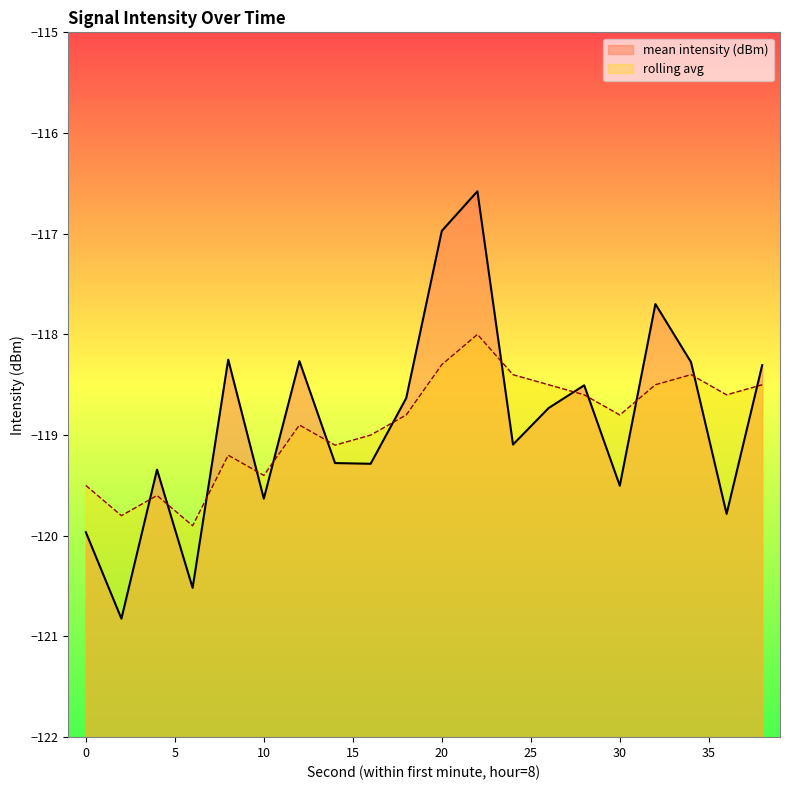

Is the value of rolling avg at 32 greater than the value of mean intensity (dBm) at 0?

Yes